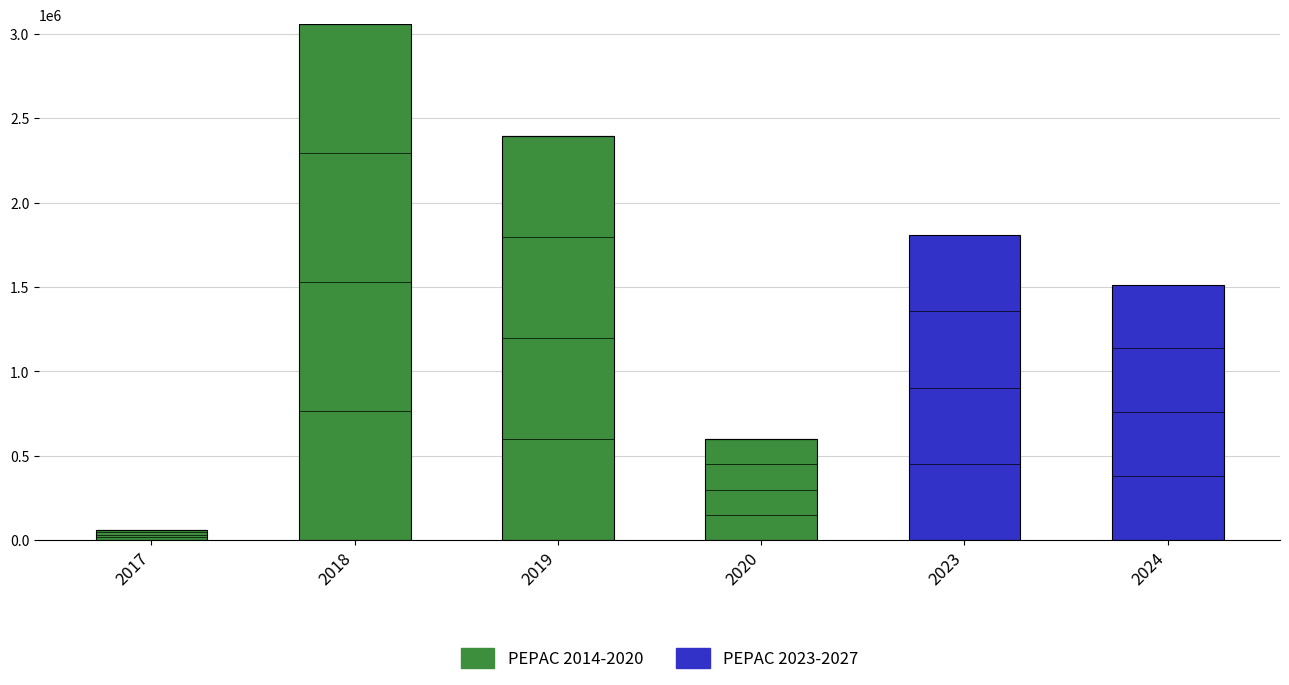

How many series are shown in this chart?

2